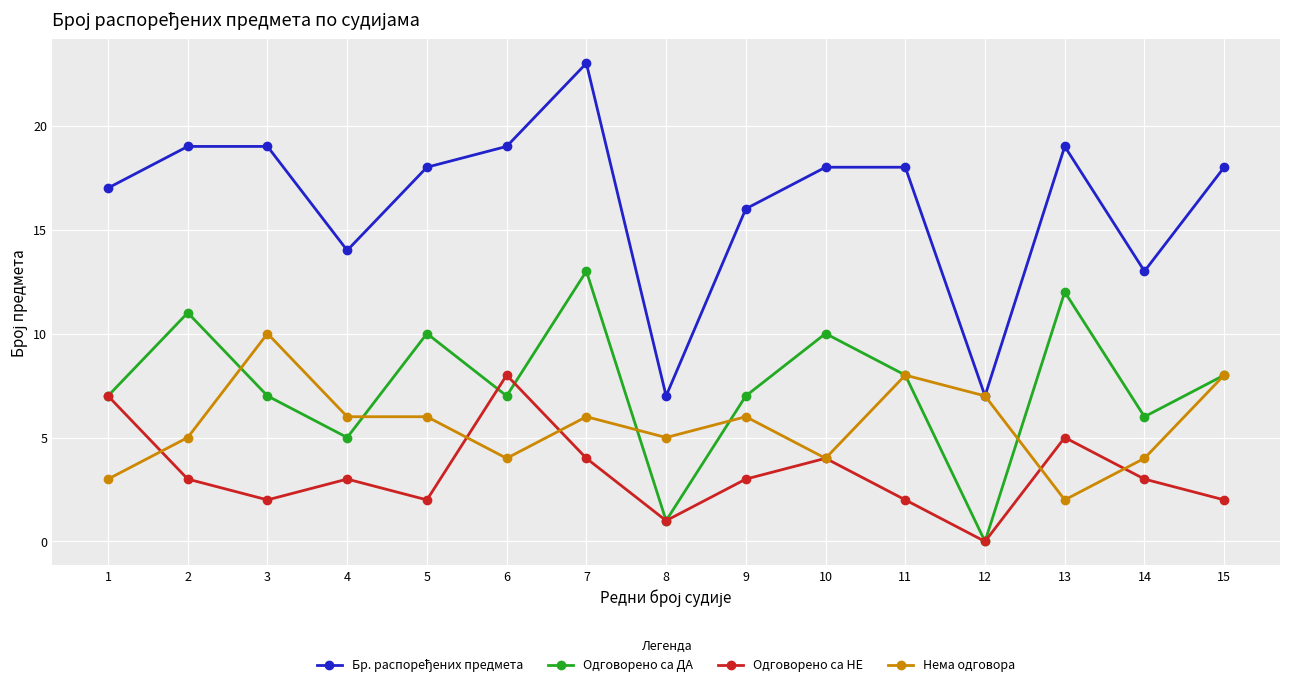

What is the approximate value of Одговорено са ДА at 6, to the nearest 5?

5